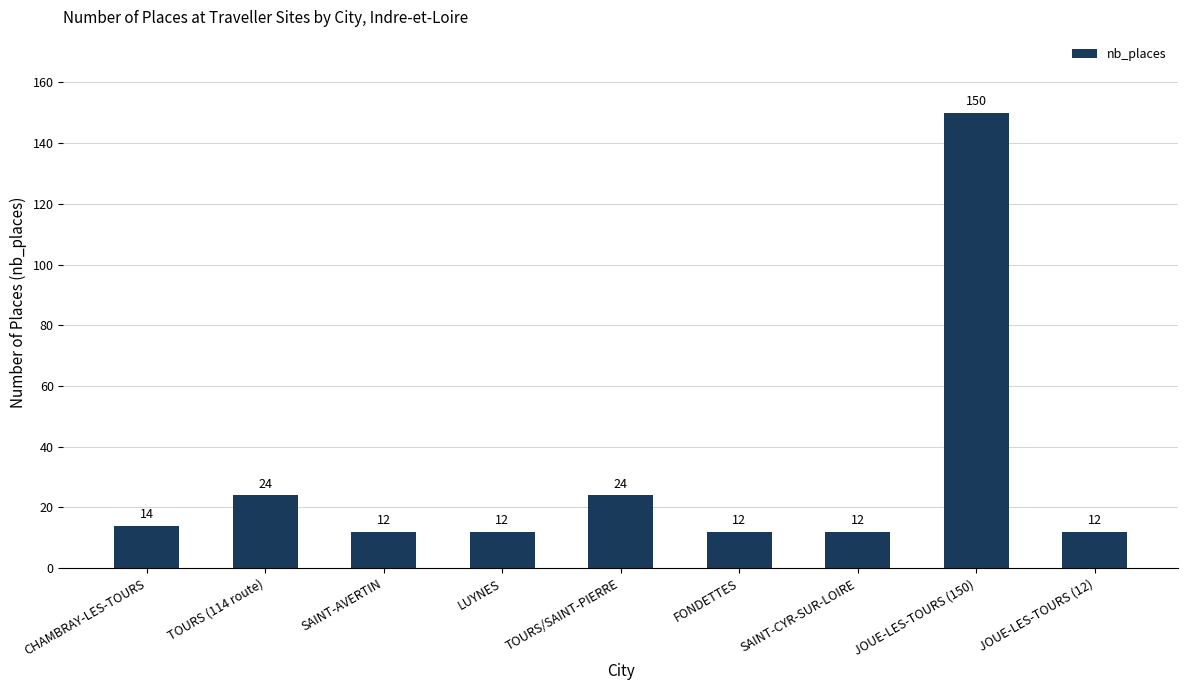

What is the label of the 7th bar from the right?

SAINT-AVERTIN